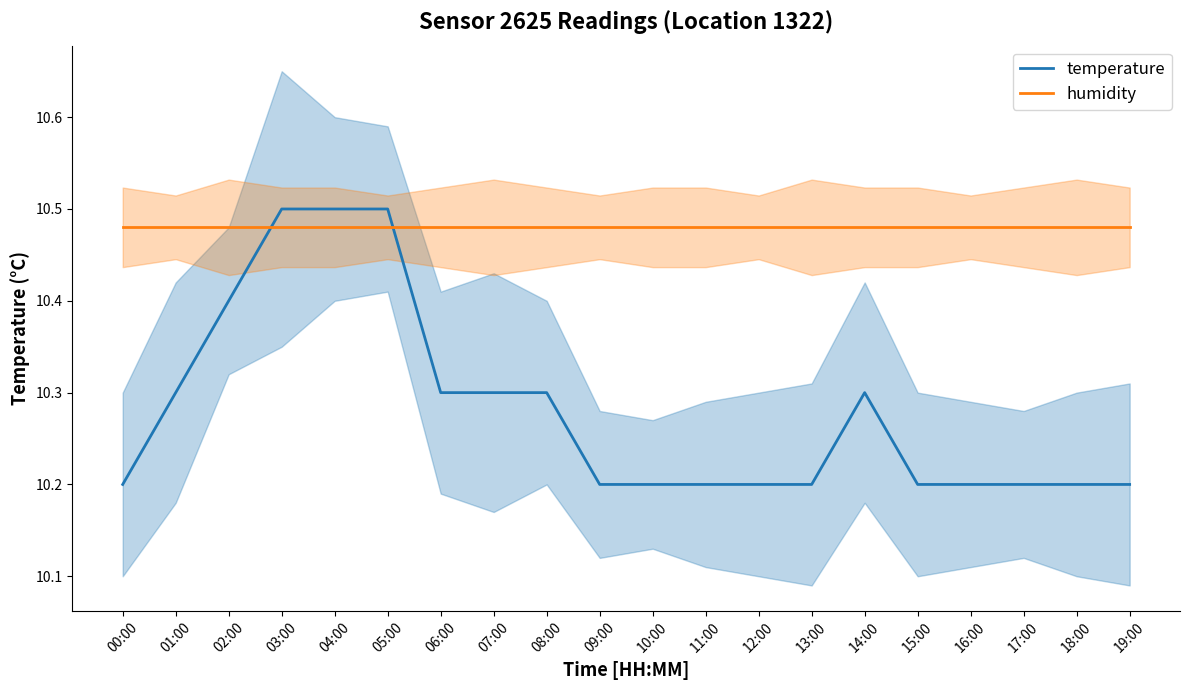

At which category does temperature reach its first local peak?

14:00